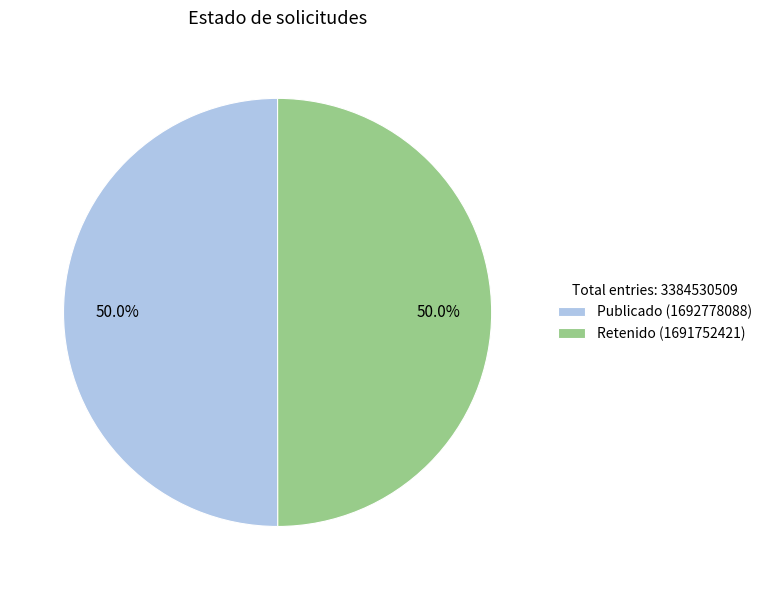

Approximately how many times larger is the value at Publicado (1692778088) compared to Retenido (1691752421)?

1.0